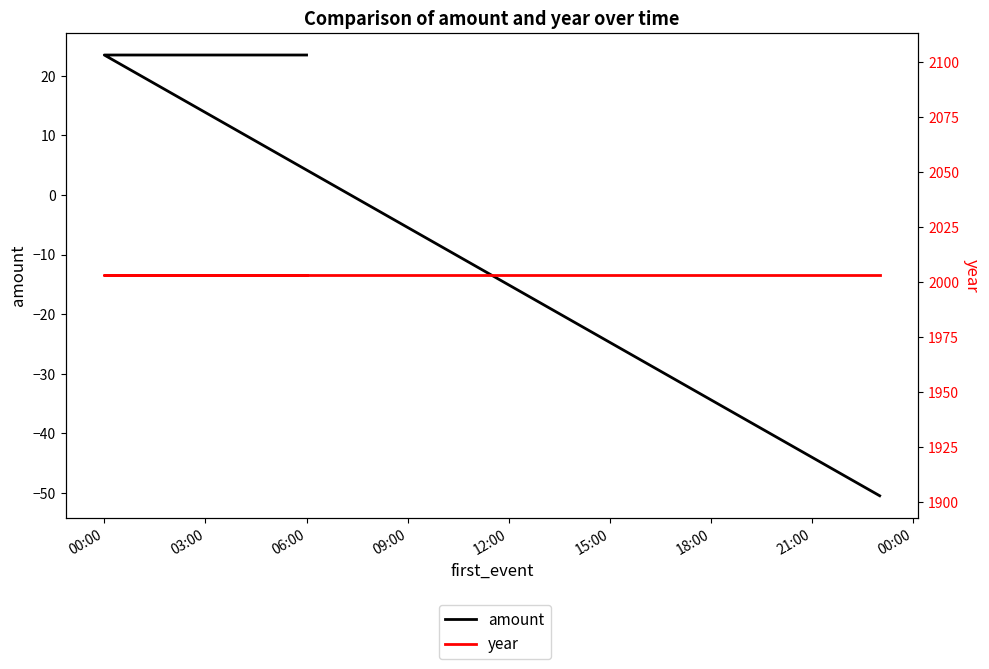

What is the lowest value of the amount series?

-50.5